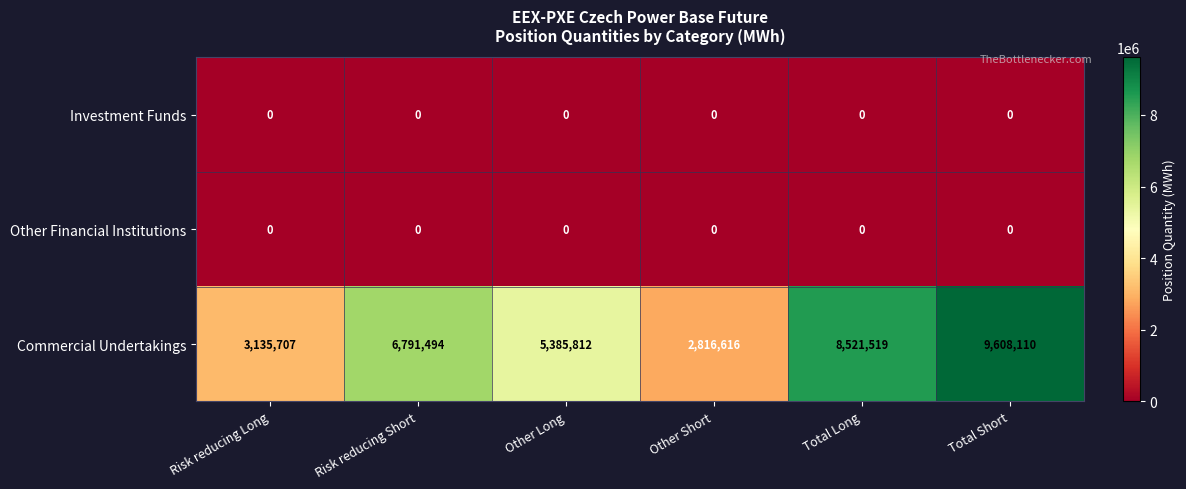

At how many categories does at least one series exceed 2110745?

6